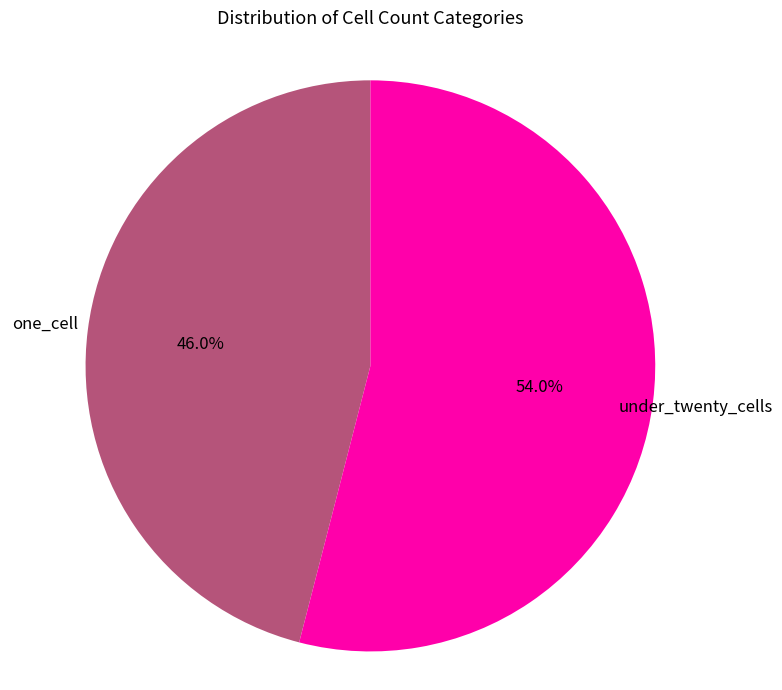

Is there a majority slice in this chart?

Yes